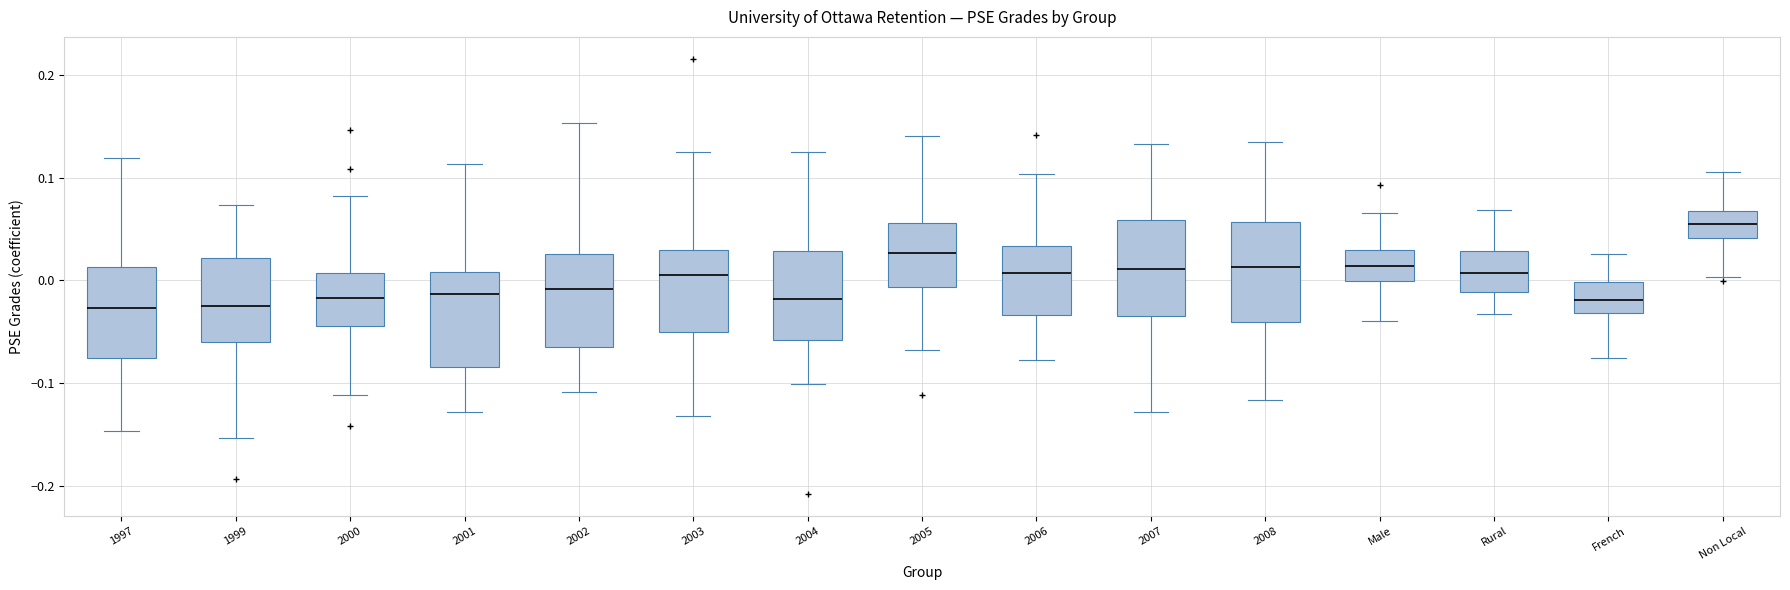

Reading left to right, transcribe this box plot: for each box, give where its median line is, the range the box spans, and where its two whiskers end, as read against the y-axis. The values are not printed on the chart, so give them approximately, as read against the axis.

1997: median -0.03, box -0.08 to 0.01, whiskers -0.15 to 0.12
1999: median -0.02, box -0.06 to 0.02, whiskers -0.15 to 0.07
2000: median -0.02, box -0.04 to 0.01, whiskers -0.11 to 0.08
2001: median -0.01, box -0.08 to 0.01, whiskers -0.13 to 0.11
2002: median -0.01, box -0.07 to 0.03, whiskers -0.11 to 0.15
2003: median 0.01, box -0.05 to 0.03, whiskers -0.13 to 0.13
2004: median -0.02, box -0.06 to 0.03, whiskers -0.10 to 0.13
2005: median 0.03, box -0.01 to 0.06, whiskers -0.07 to 0.14
2006: median 0.01, box -0.03 to 0.03, whiskers -0.08 to 0.10
2007: median 0.01, box -0.03 to 0.06, whiskers -0.13 to 0.13
2008: median 0.01, box -0.04 to 0.06, whiskers -0.12 to 0.14
Male: median 0.01, box 0.00 to 0.03, whiskers -0.04 to 0.07
Rural: median 0.01, box -0.01 to 0.03, whiskers -0.03 to 0.07
French: median -0.02, box -0.03 to 0.00, whiskers -0.08 to 0.03
Non Local: median 0.05, box 0.04 to 0.07, whiskers 0.00 to 0.11